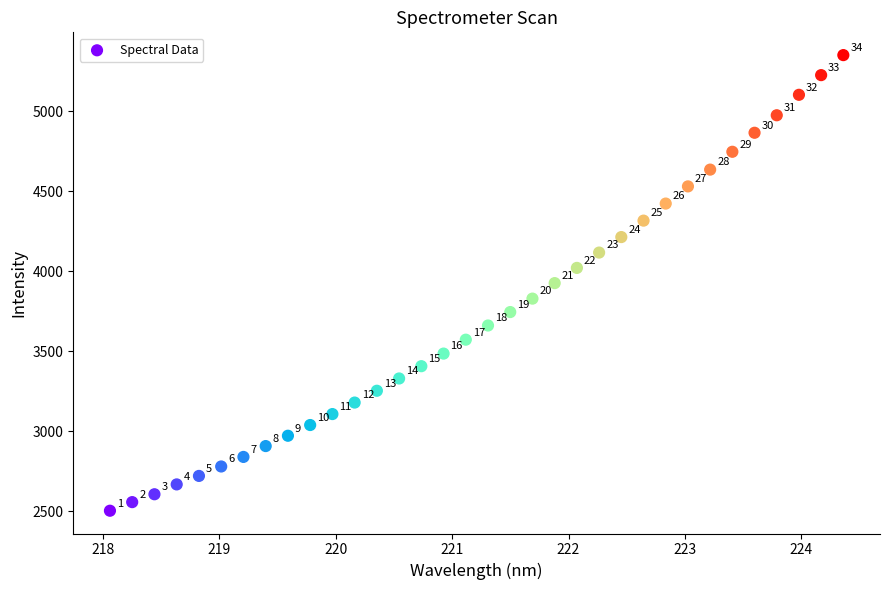

What is the range of X values (max minus min)?

6.3